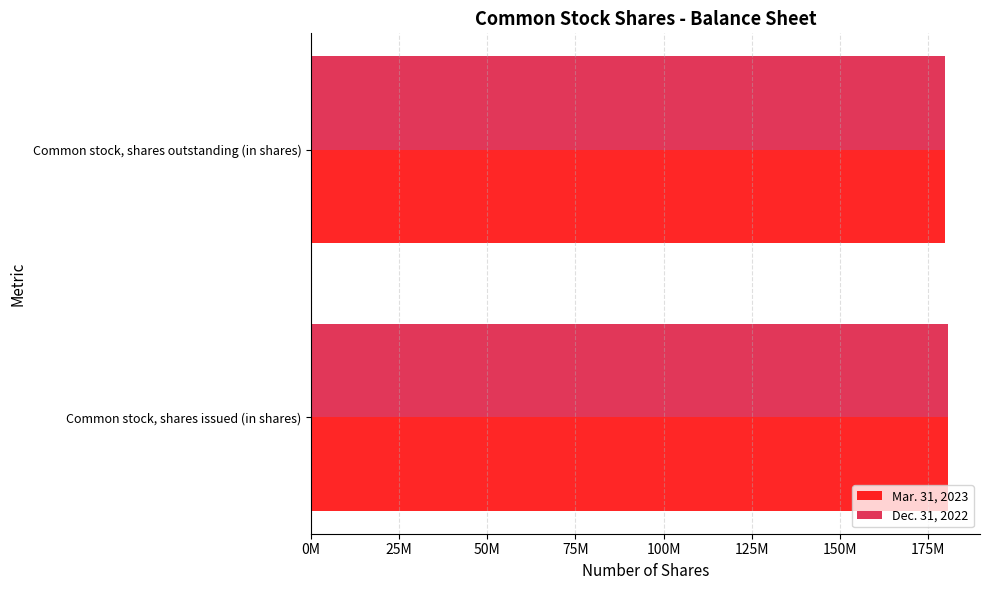

What are all the series names shown in the legend?

Mar. 31, 2023, Dec. 31, 2022